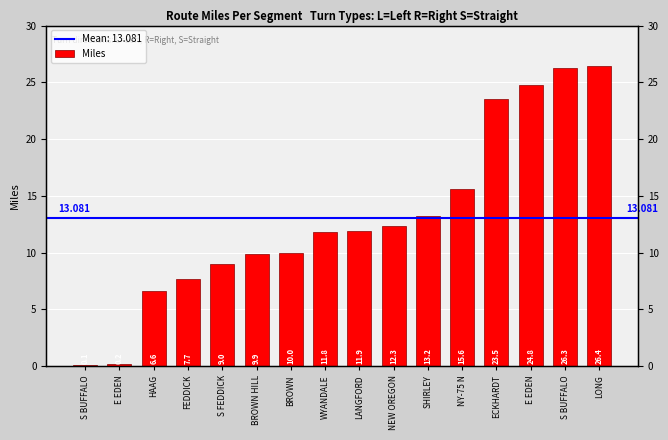

The value at E EDEN is 0.2. True or false?

True